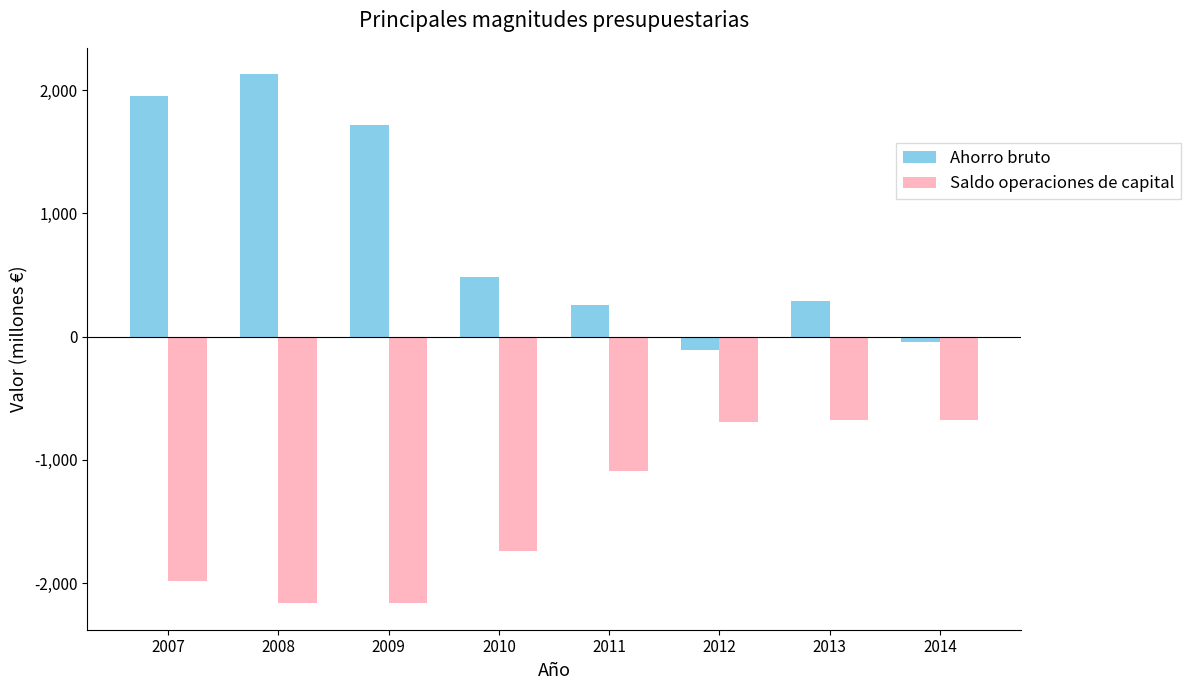

At which category does the chart reach its peak across all series?

2008